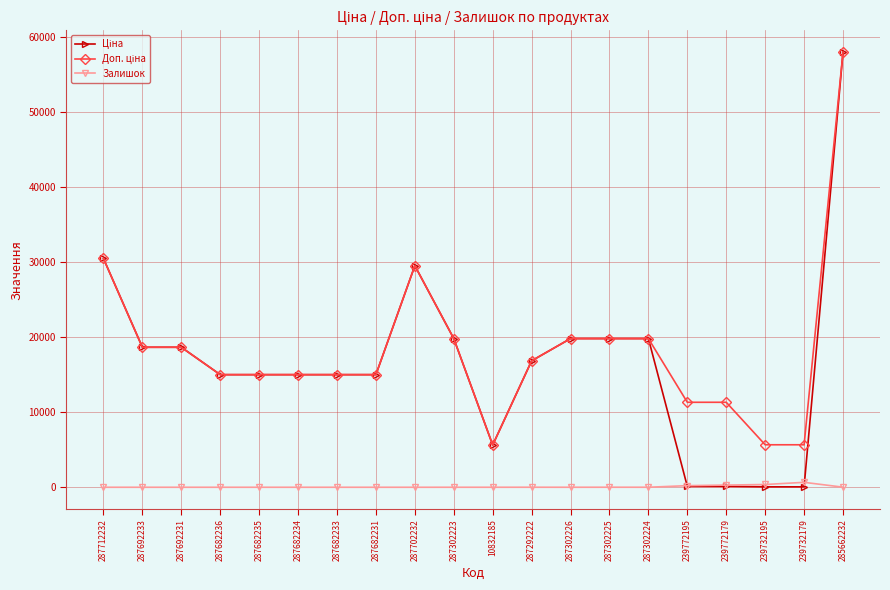

What is the difference between the highest and lowest values at 287682234?

15019.2